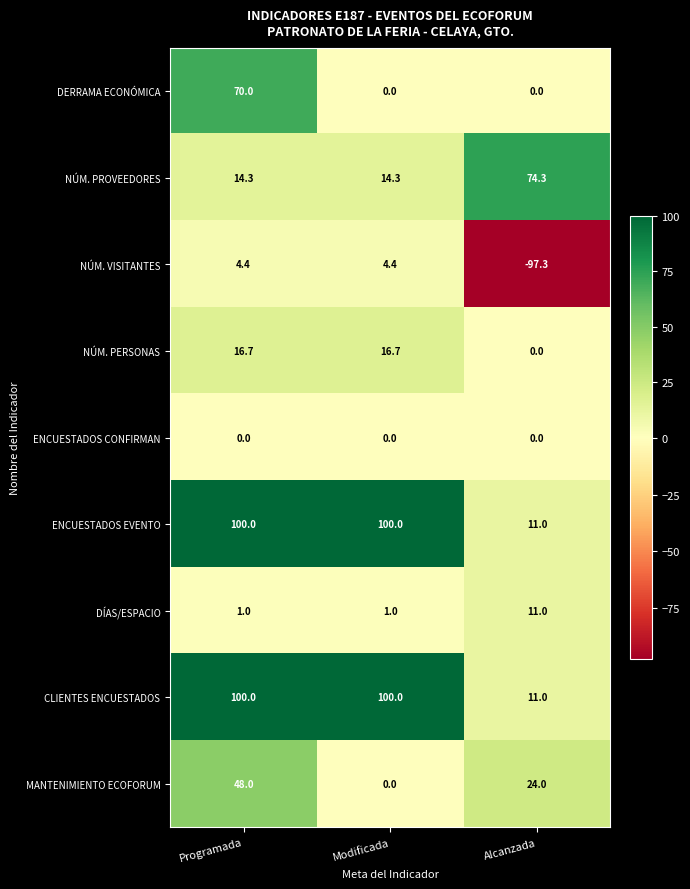

What is the maximum value for CLIENTES ENCUESTADOS?

100.0